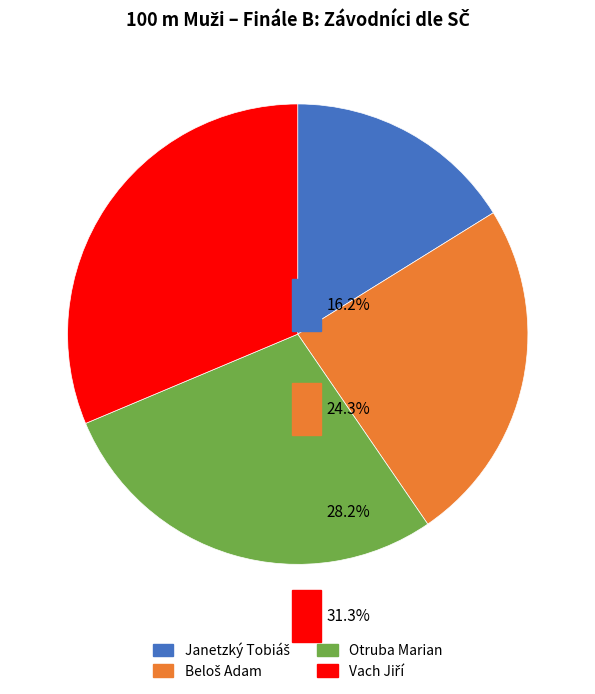

Is the sum of Beloš Adam and Vach Jiří greater than half?

Yes